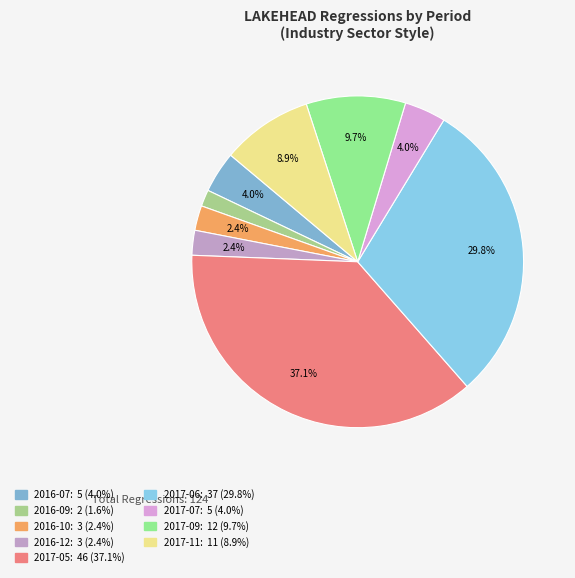

What percentage is the 2017-07 slice, to the nearest percent?

4%